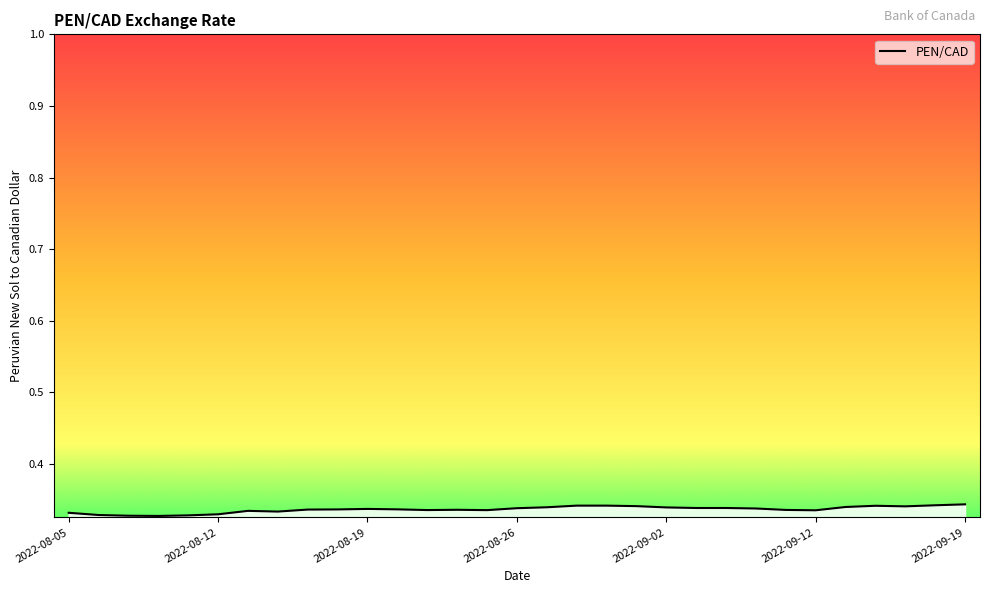

Is it true that the value at 2022-09-19 is 0.5?

False